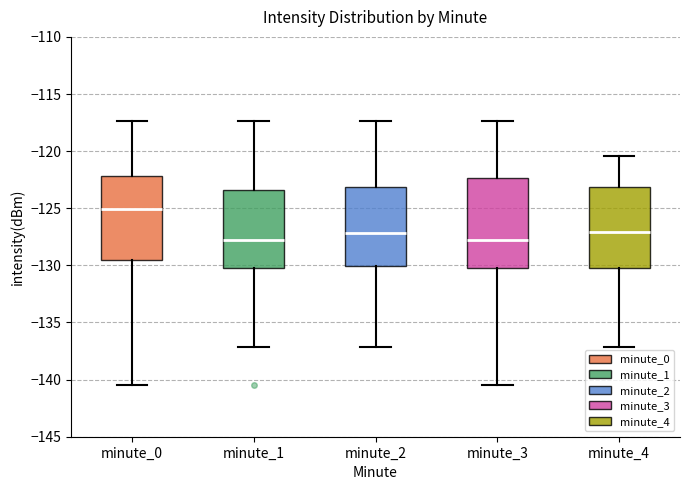

Reading left to right, transcribe this box plot: for each box, give where its median line is, the range the box spans, and where its two whiskers end, as read against the y-axis. The values are not printed on the chart, so give them approximately, as read against the axis.

minute_0: median -125.0, box -129.5 to -122.0, whiskers -140.5 to -117.5
minute_1: median -128.0, box -130.0 to -123.5, whiskers -137.0 to -117.5
minute_2: median -127.0, box -130.0 to -123.0, whiskers -137.0 to -117.5
minute_3: median -128.0, box -130.0 to -122.5, whiskers -140.5 to -117.5
minute_4: median -127.0, box -130.0 to -123.0, whiskers -137.0 to -120.5